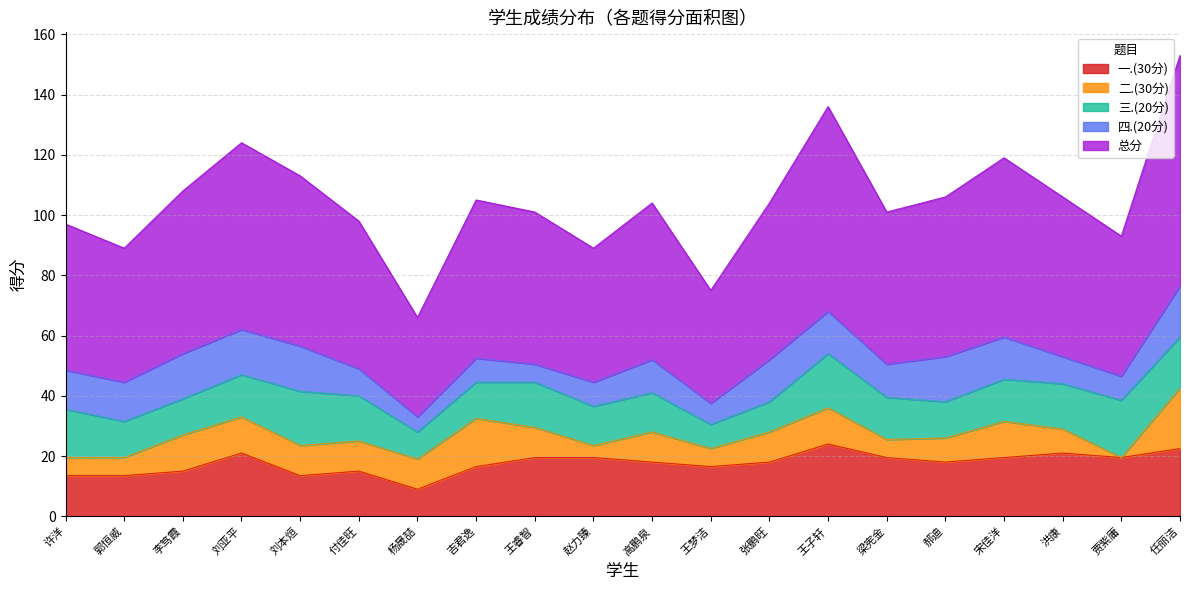

Between 吉君逸 and 王梦洁, which is larger?

吉君逸